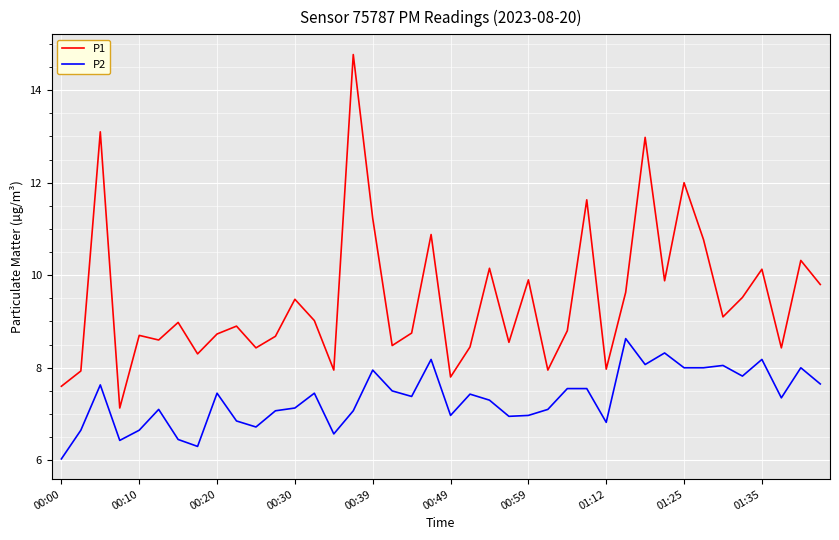

In P1, how many points are higher than both neighbors (excluding endpoints)?

14